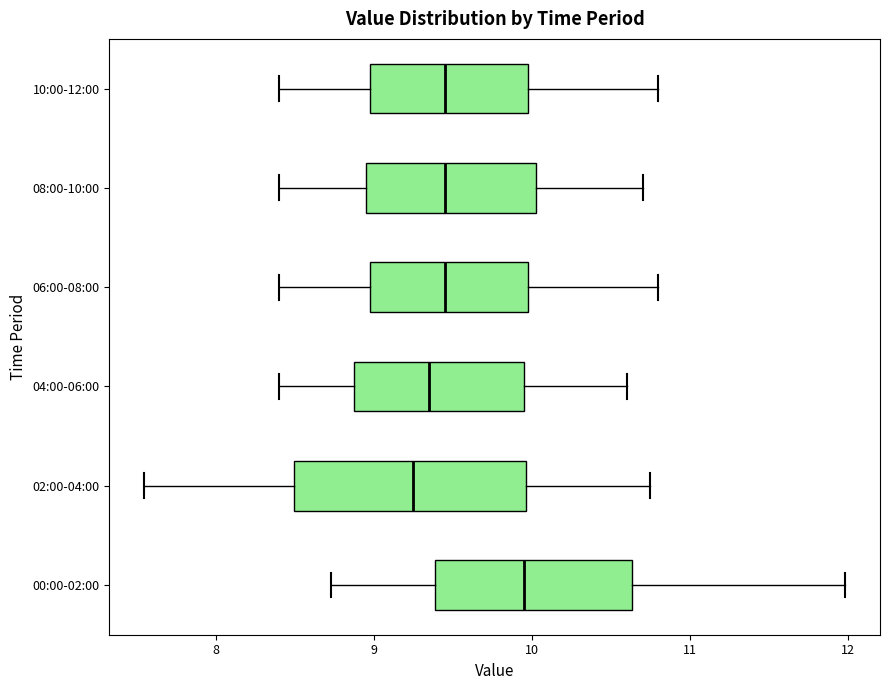

Which box's median line is the furthest to the right?

00:00-02:00